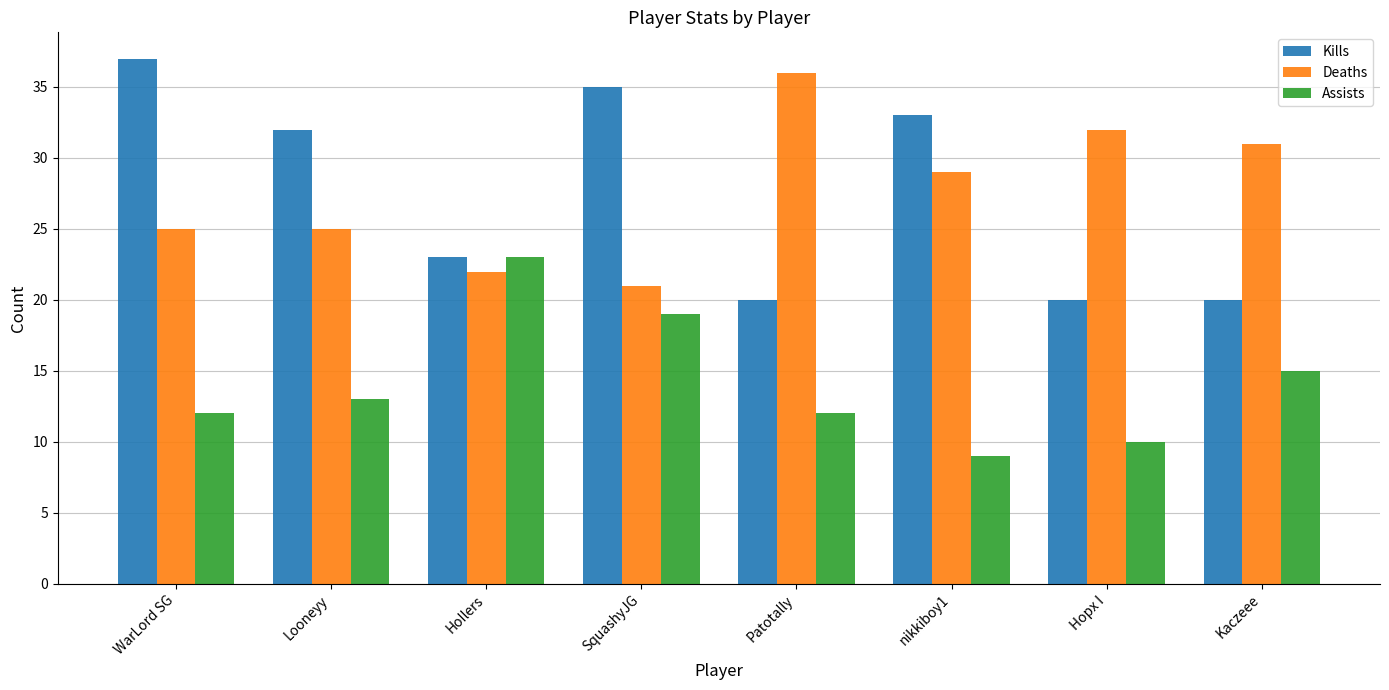

Reading right to left, what are all the values shown in this chart?

Kills: 20	20	33	20	35	23	32	37
Deaths: 31	32	29	36	21	22	25	25
Assists: 15	10	9	12	19	23	13	12